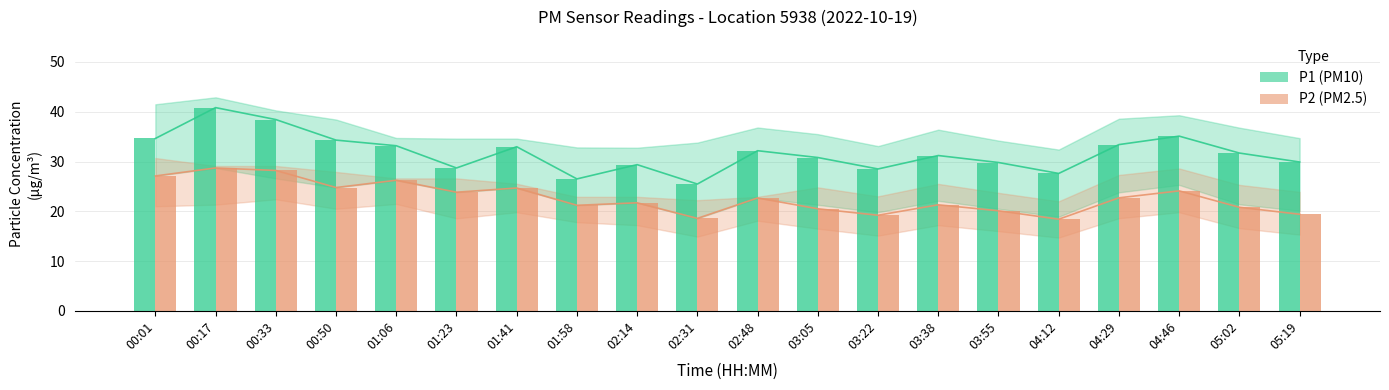

How many values in the P1 (PM10) series are below 31?

9